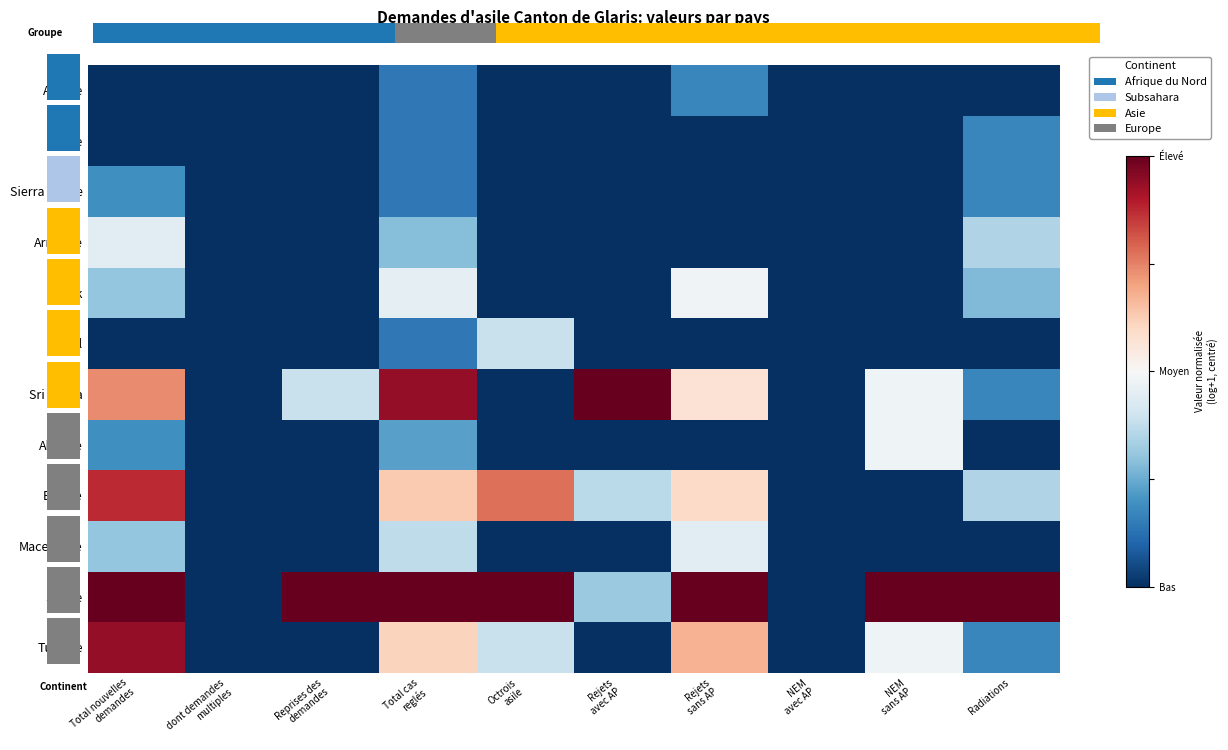

List the series in order of their peak value, lowest first.

Algerie, Libye, Sierra Leone, Nepal, Macedoine, Armenie, Albanie, Irak, Bosnie, Turquie, Sri Lanka, Serbie